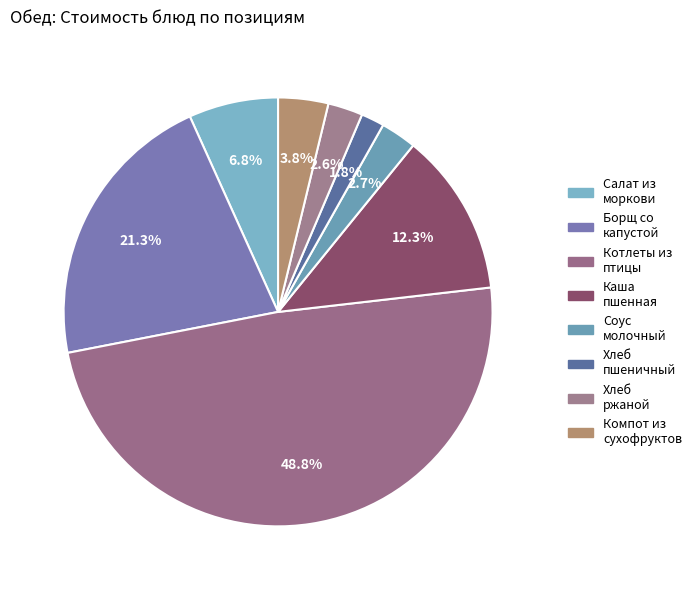

Count the number of slices in the pie.

8